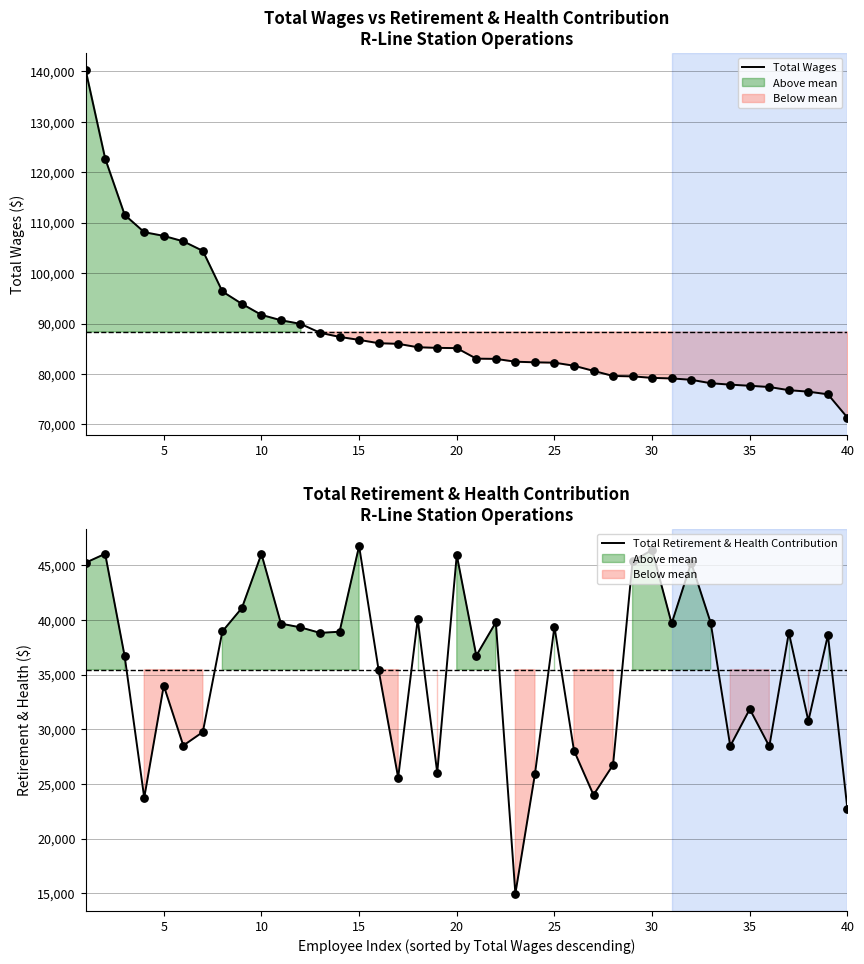

Which series reaches the minimum Y coordinate?

Total Retirement & Health Contribution